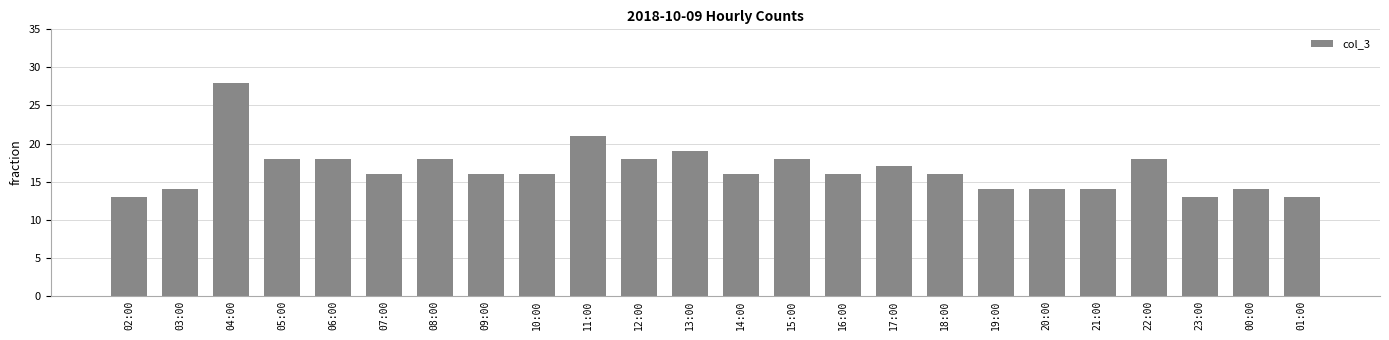

How many series are shown in this chart?

1